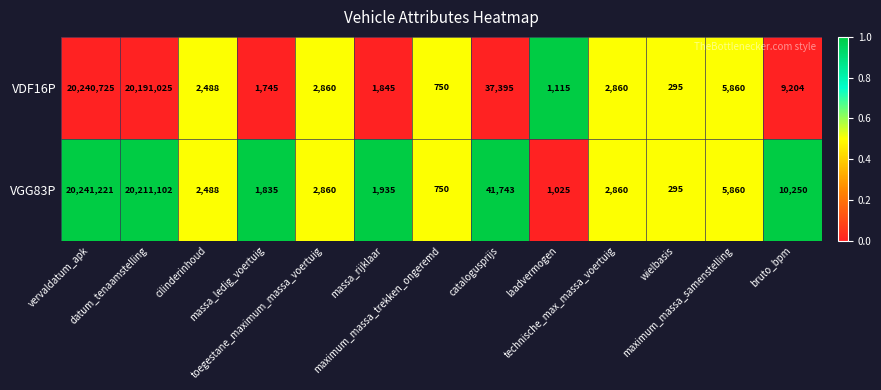

How many series are shown in this chart?

2